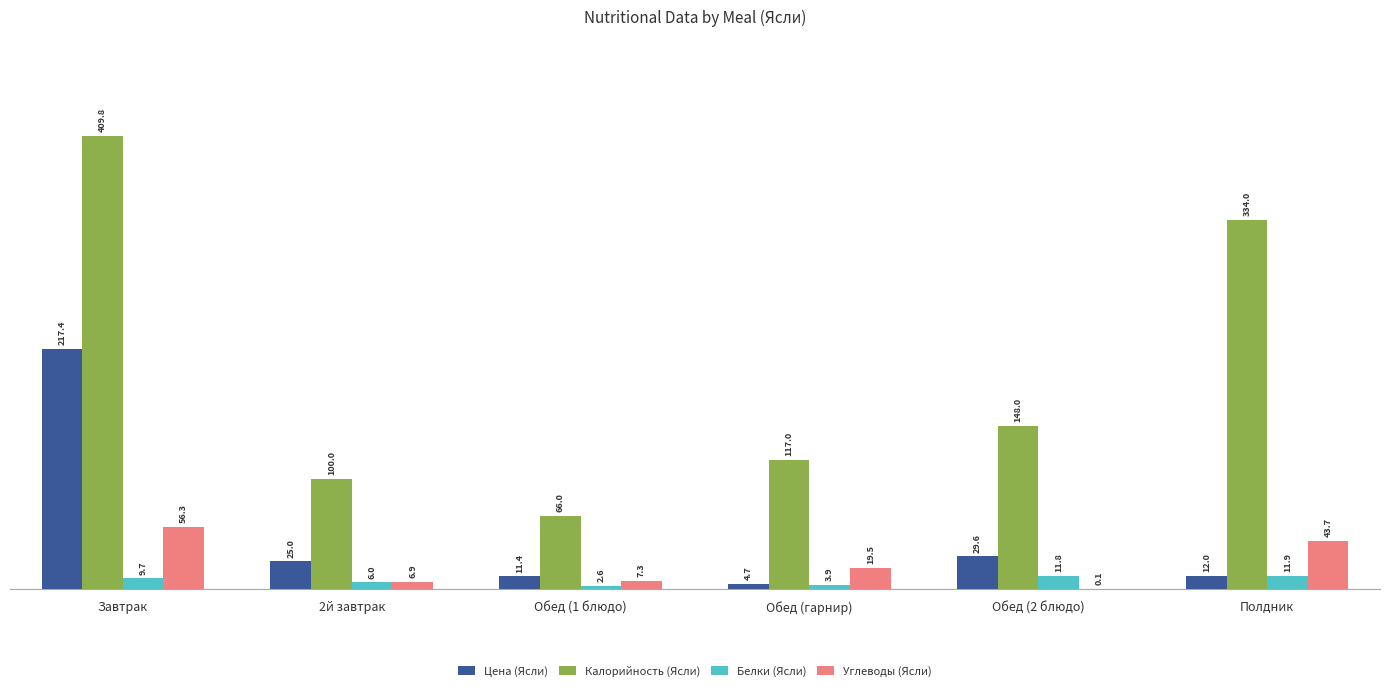

At which label does Белки (Ясли) reach its peak?

Полдник